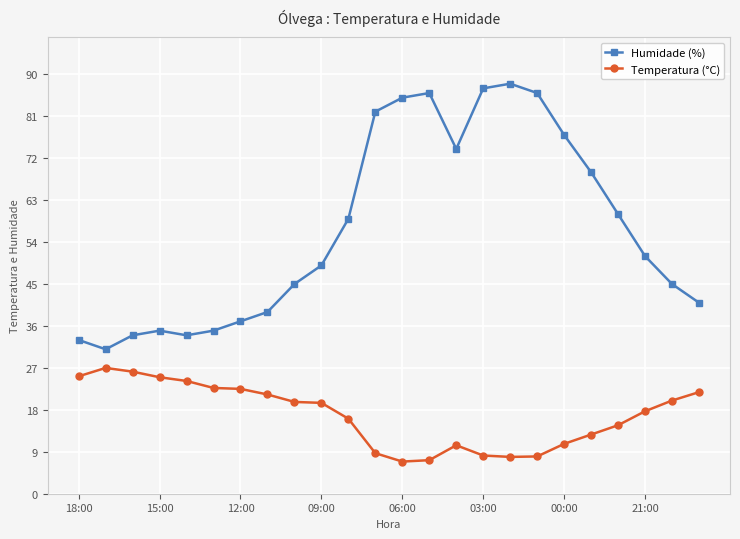

True or false: Humidade (%) and Temperatura (°C) intersect in this chart.

False